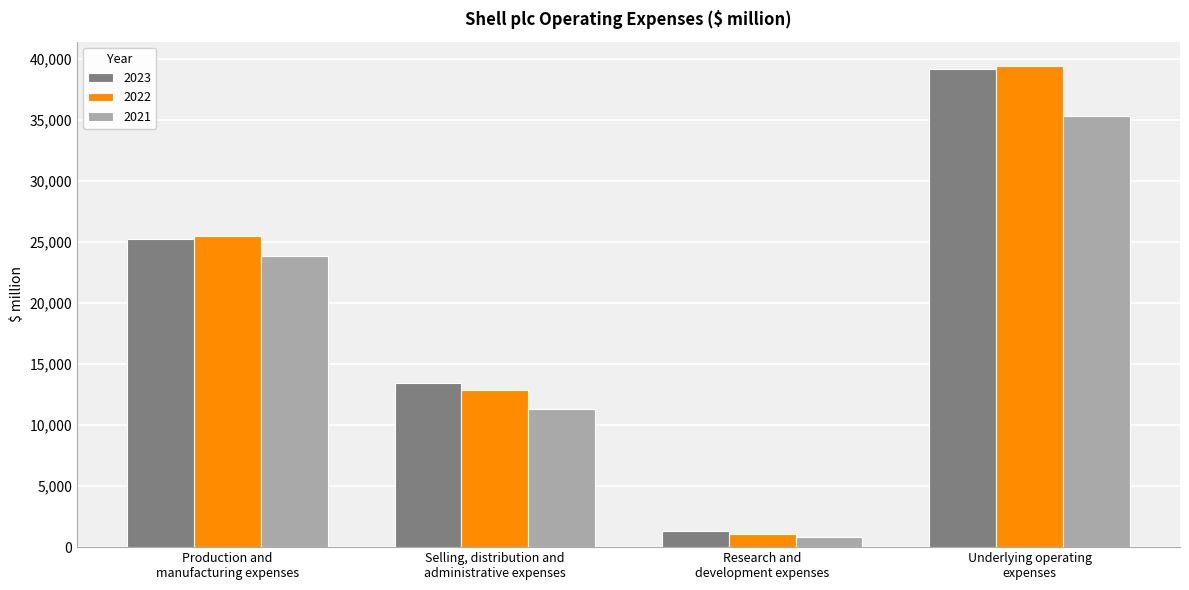

At how many categories does at least one series exceed 35436?

1